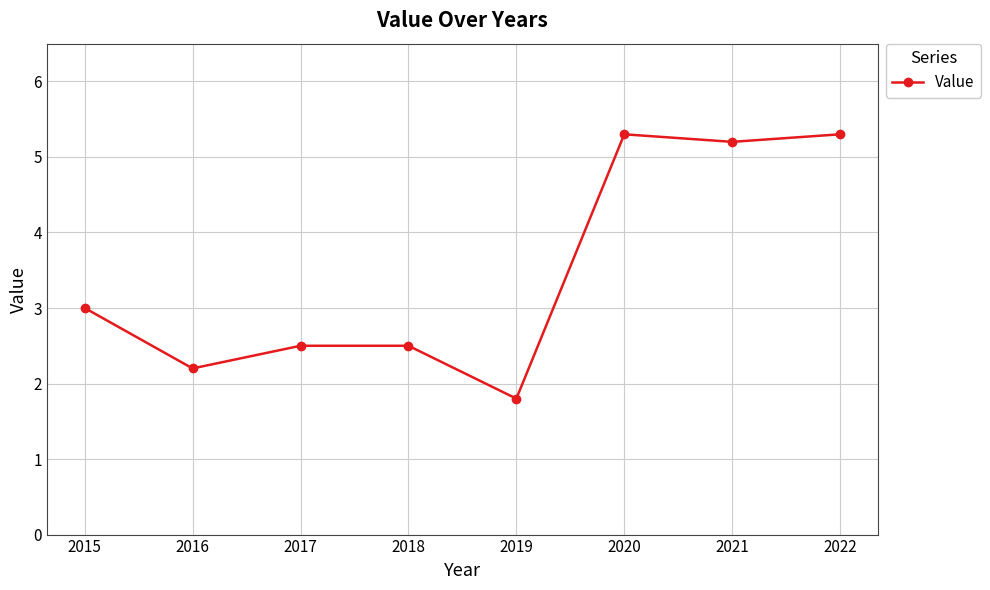

Where is the data nearest to the value 3?

2015